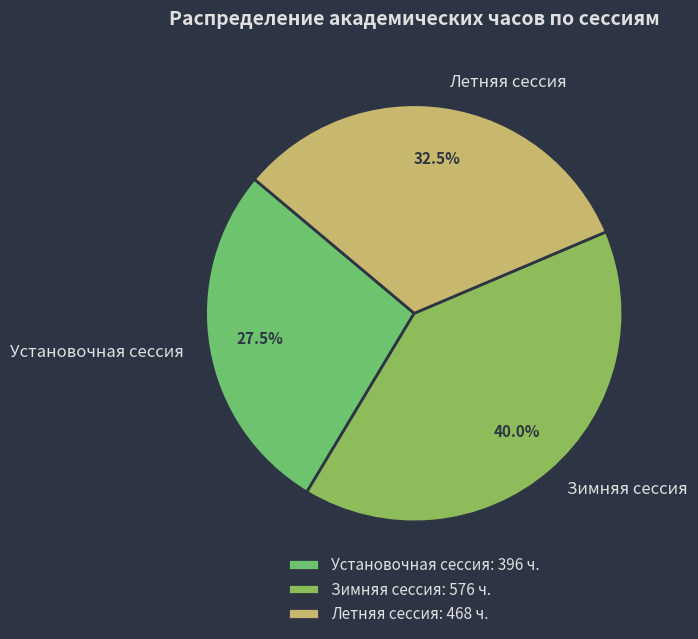

What percentage is NOT represented by Зимняя сессия?

60.0%